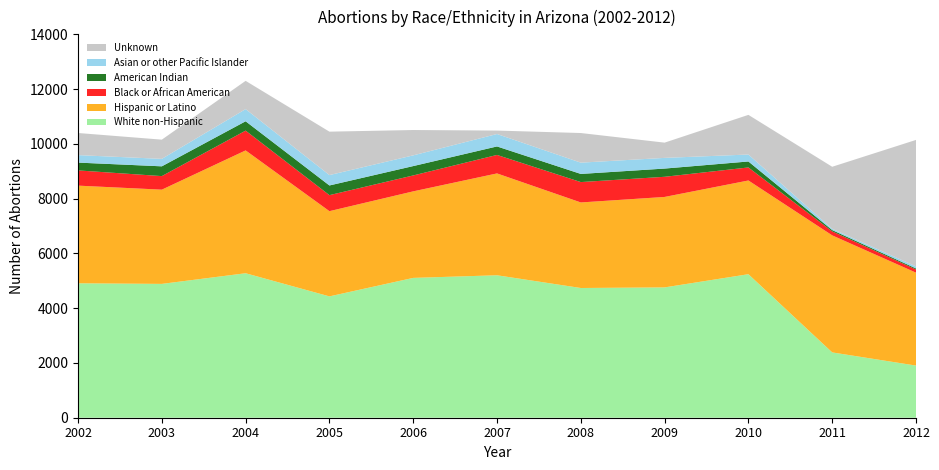

Reading left to right, extract all data points from this chart.

White non-Hispanic: 2002=4909	2003=4887	2004=5276	2005=4431	2006=5106	2007=5202	2008=4737	2009=4759	2010=5241	2011=2385	2012=1904
Hispanic or Latino: 2002=3566	2003=3441	2004=4485	2005=3112	2006=3160	2007=3719	2008=3124	2009=3303	2010=3422	2011=4274	2012=3393
Black or African American: 2002=556	2003=495	2004=723	2005=585	2006=581	2007=675	2008=744	2009=736	2010=476	2011=145	2012=116
American Indian: 2002=285	2003=357	2004=341	2005=353	2006=342	2007=310	2008=297	2009=300	2010=218	2011=48	2012=38
Asian or other Pacific Islander: 2002=273	2003=272	2004=444	2005=379	2006=391	2007=454	2008=412	2009=390	2010=254	2011=47	2012=75
Unknown: 2002=808	2003=702	2004=1032	2005=1586	2006=926	2007=126	2008=1082	2009=557	2010=1448	2011=2265	2012=4618